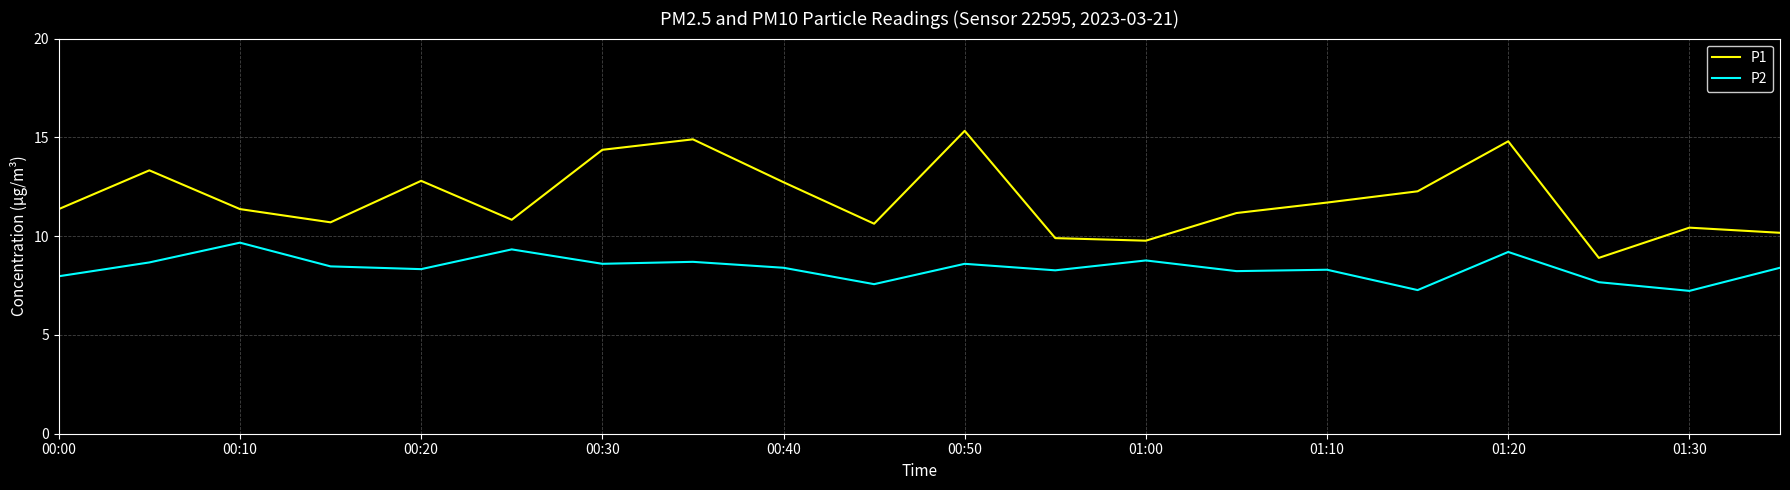

List the series in order of their overall mean, highest first.

P1, P2